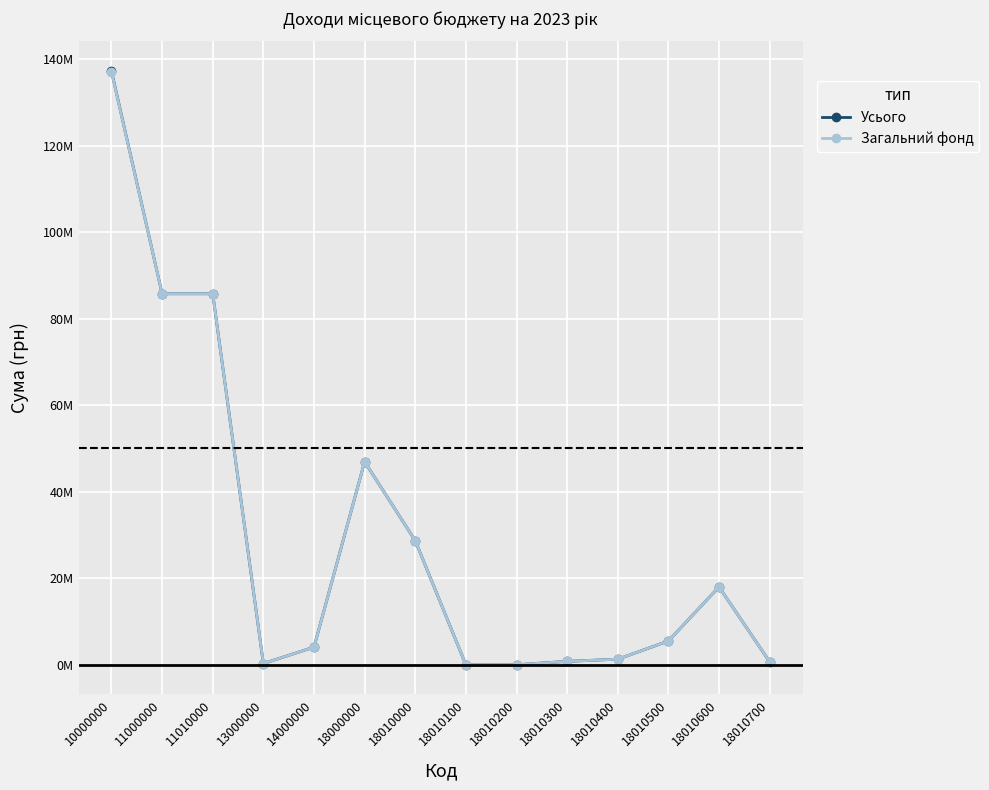

List the labels in order of Загальний фонд value, smallest first.

18010100, 18010200, 13000000, 18010700, 18010300, 18010400, 14000000, 18010500, 18010600, 18010000, 18000000, 11000000, 11010000, 10000000